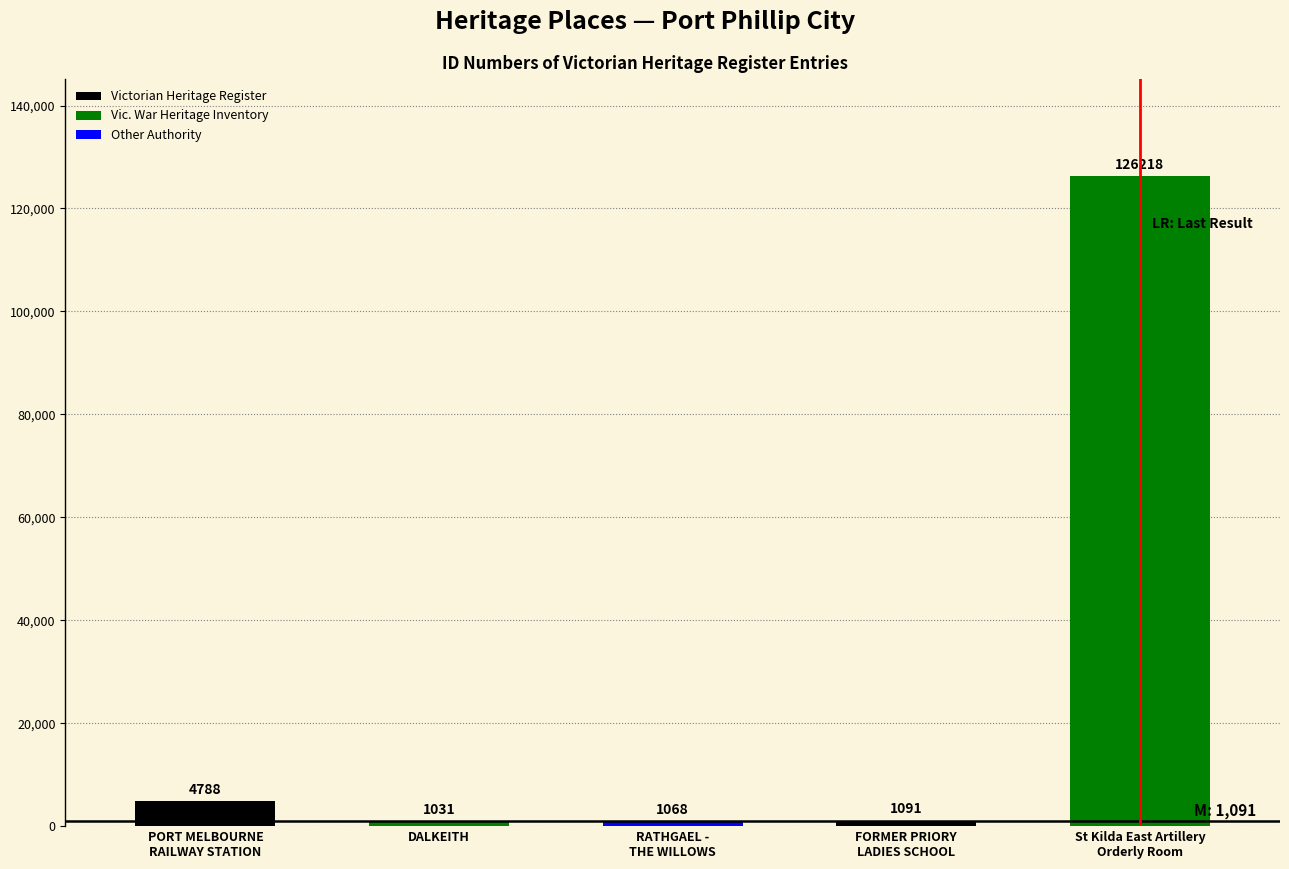

How many values are below 1091?

2